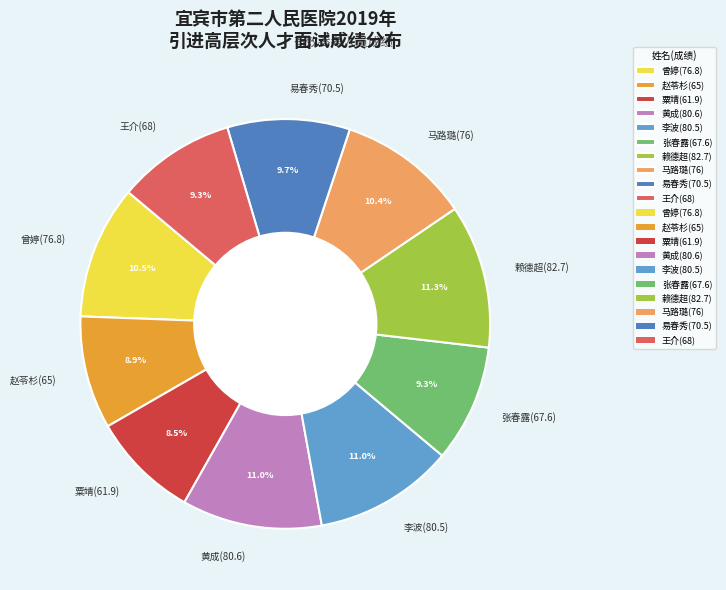

To the nearest percent, what is the difference between the largest and smallest slice percentages?

3%